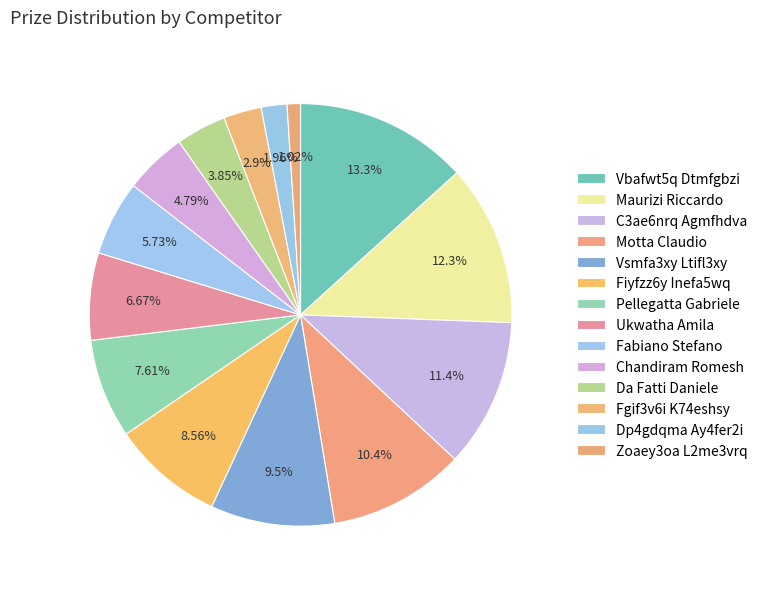

How many slices are in this pie chart?

14